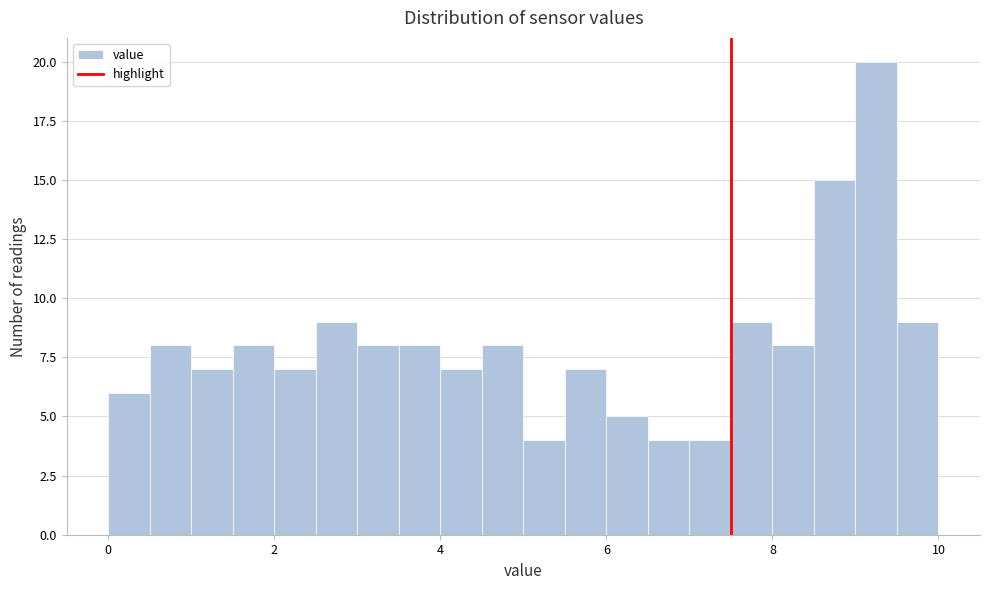

Read against the x-axis, roughly where is the centre of the tallest bar?

9.2